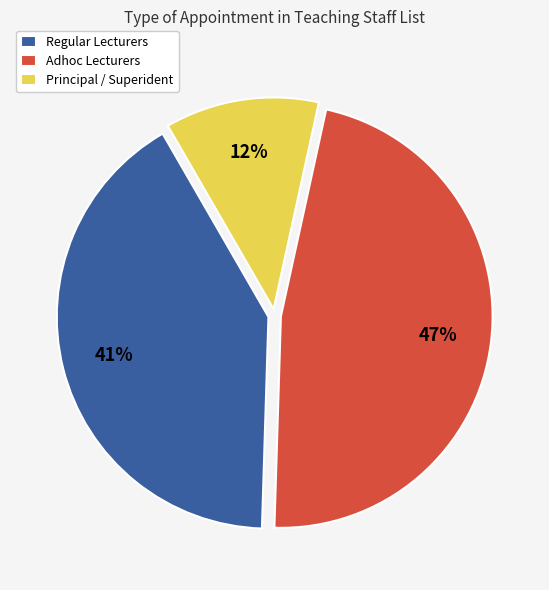

Between Regular Lecturers and Adhoc Lecturers, which is larger?

Adhoc Lecturers